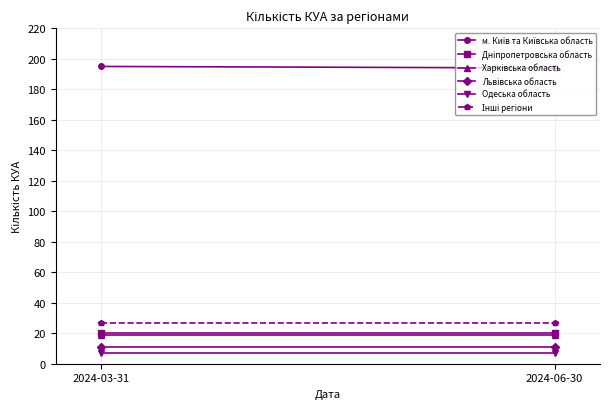

What is the average value of the Львівська область series?

11